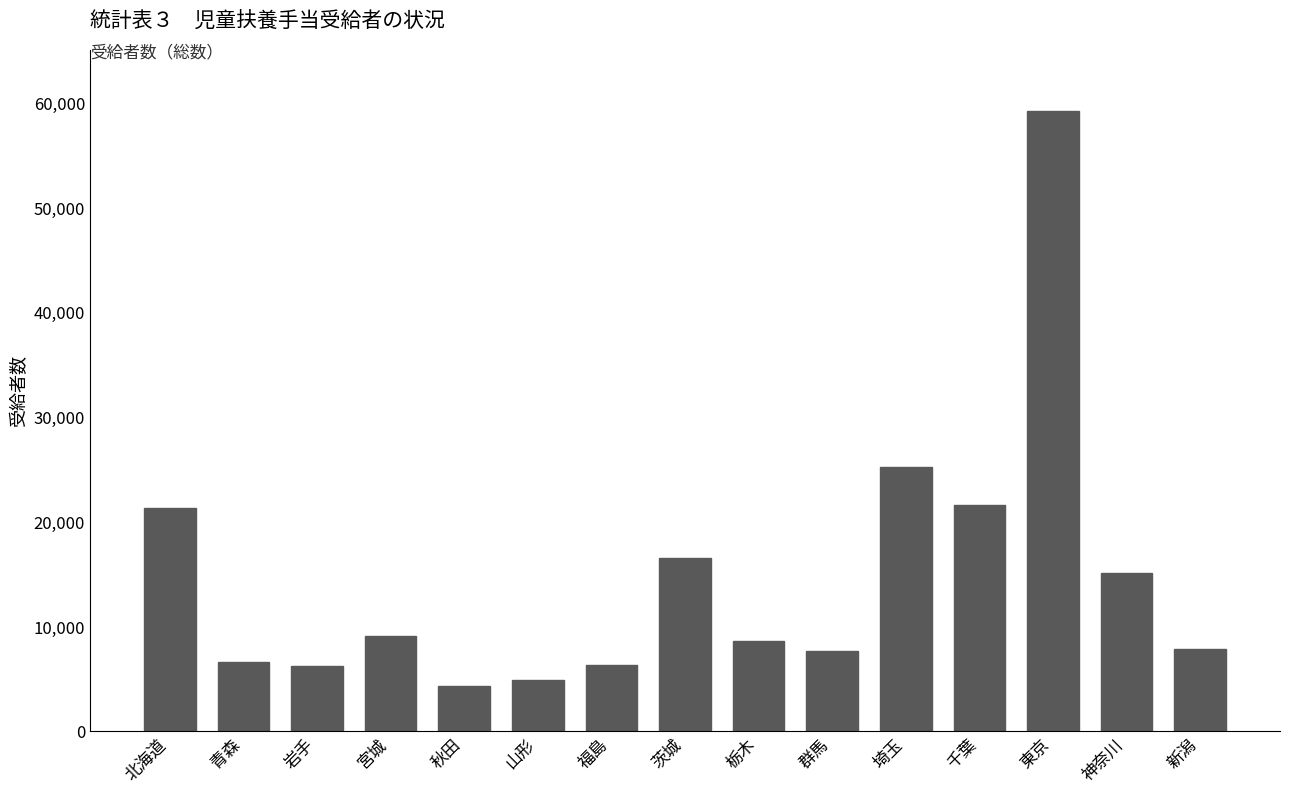

At which label does the data first exceed 8589?

北海道